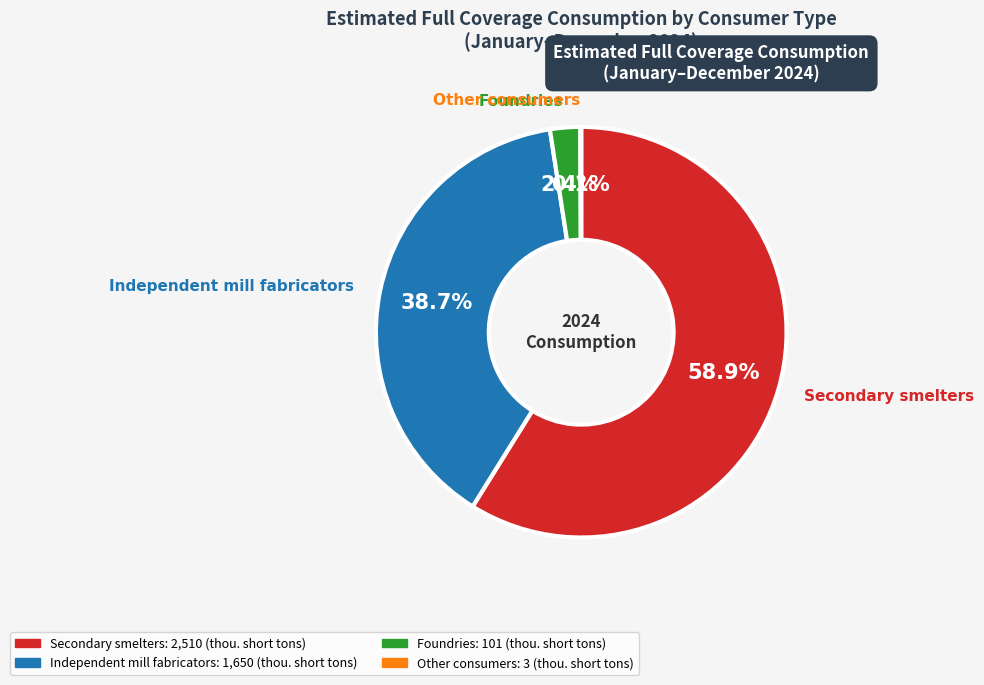

To the nearest percent, what percentage of the pie is Foundries?

2%